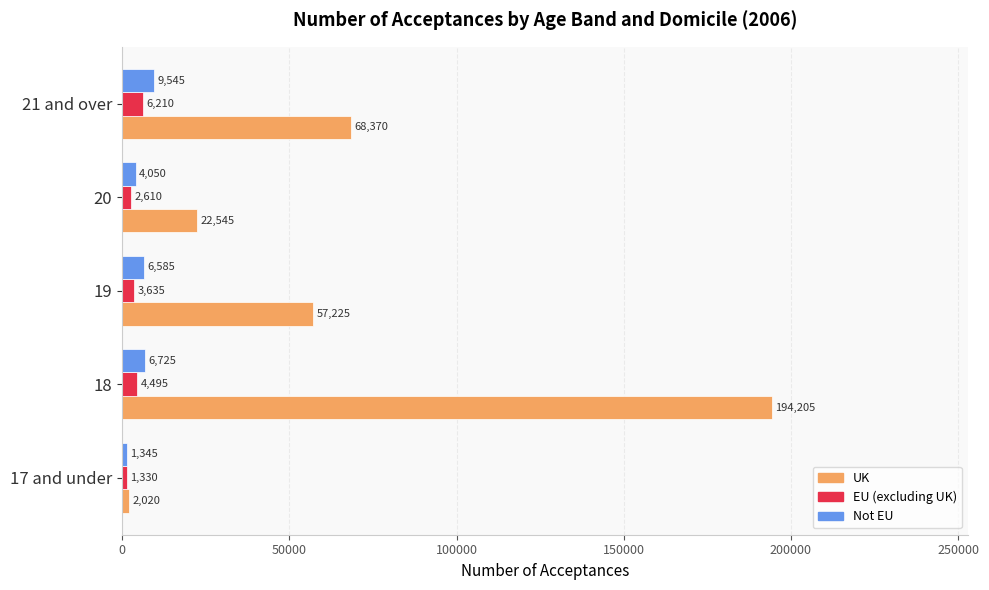

Rank the categories by UK value from highest to lowest.

18, 21 and over, 19, 20, 17 and under